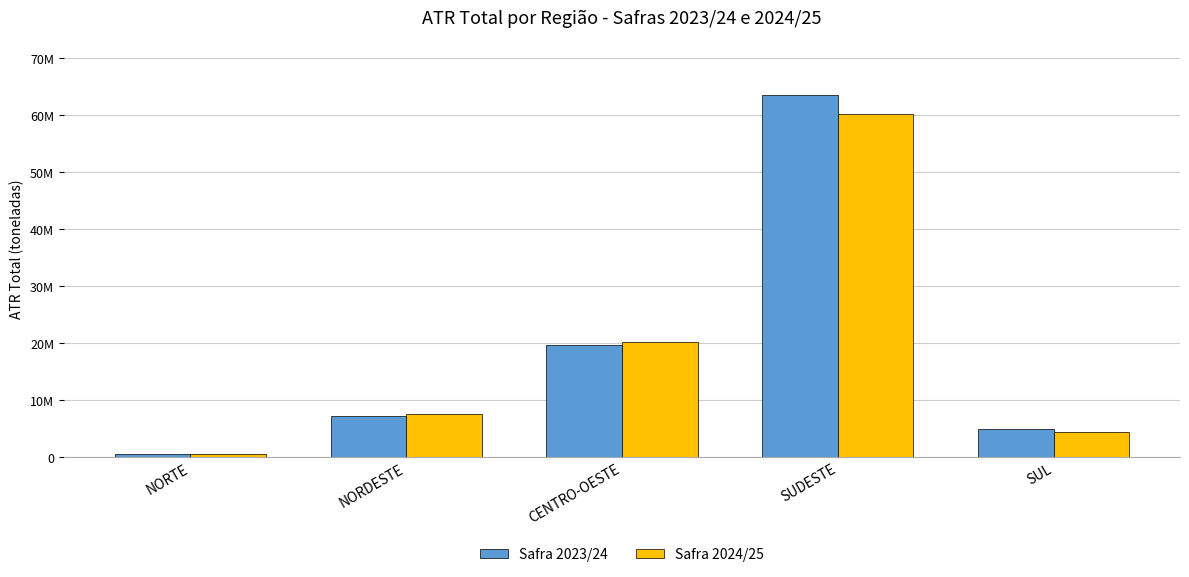

The Safra 2023/24 series shows 7169540.6 at NORDESTE. True or false?

True